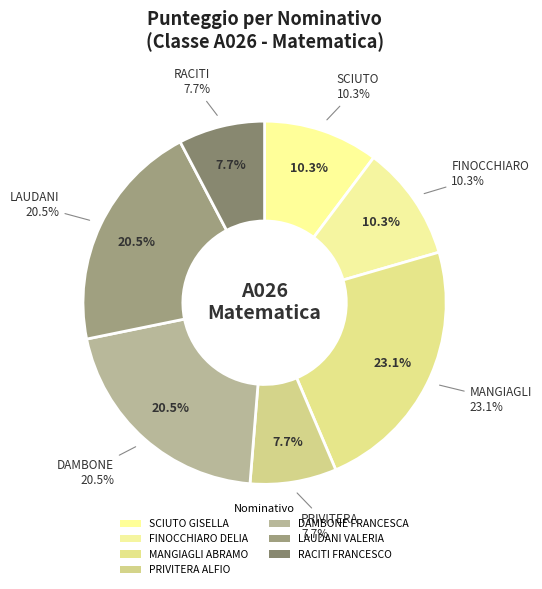

Which category has the biggest portion of the pie?

MANGIAGLI ABRAMO